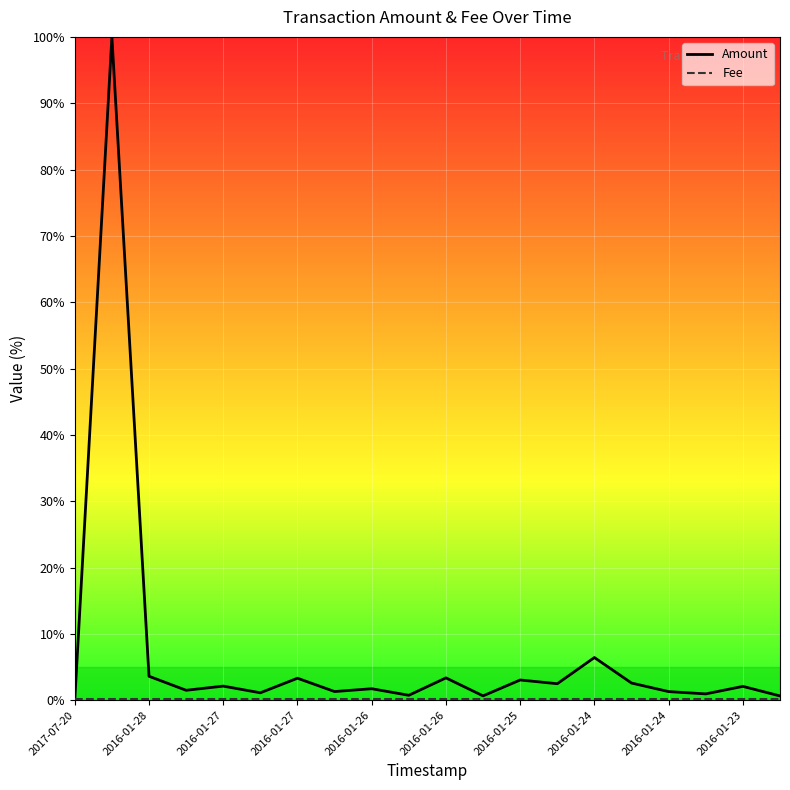

Which series has the widest spread of values?

Amount